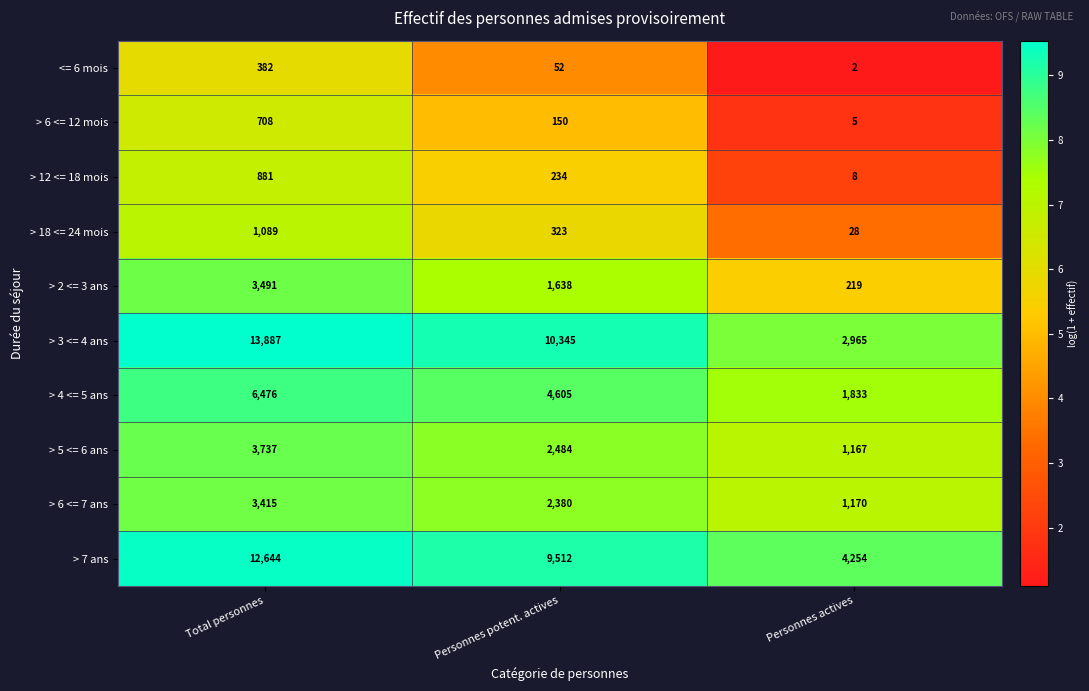

Count the number of categories in the chart.

3